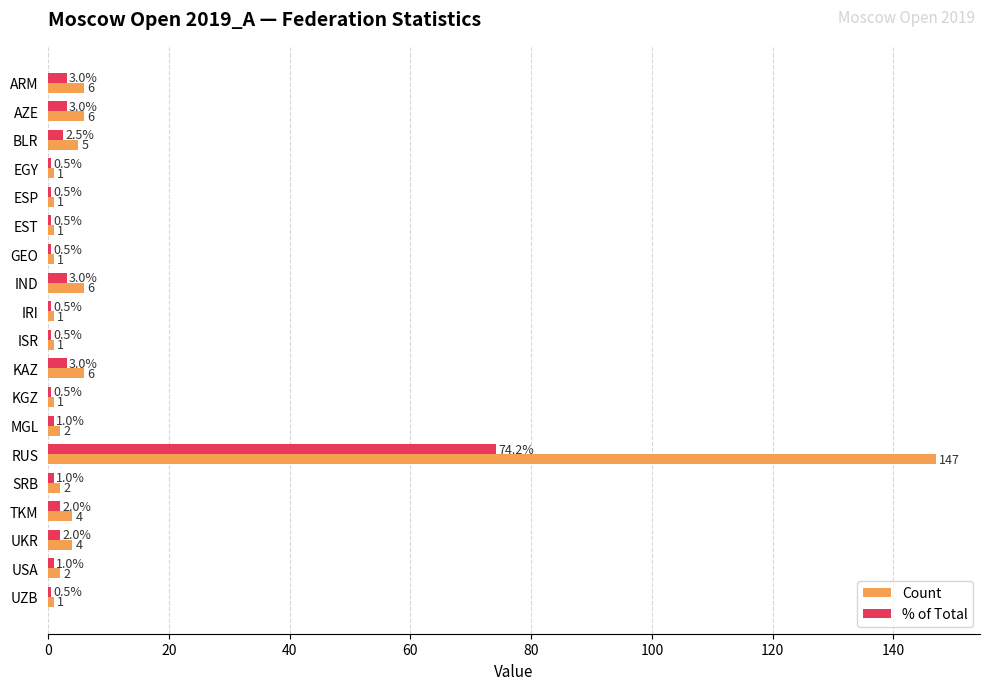

What are all the series names shown in the legend?

Count, % of Total